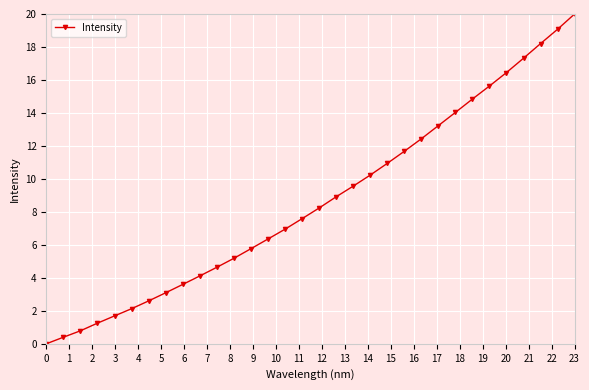

True or false: there are more than 2 points higher than both neighbors.

False